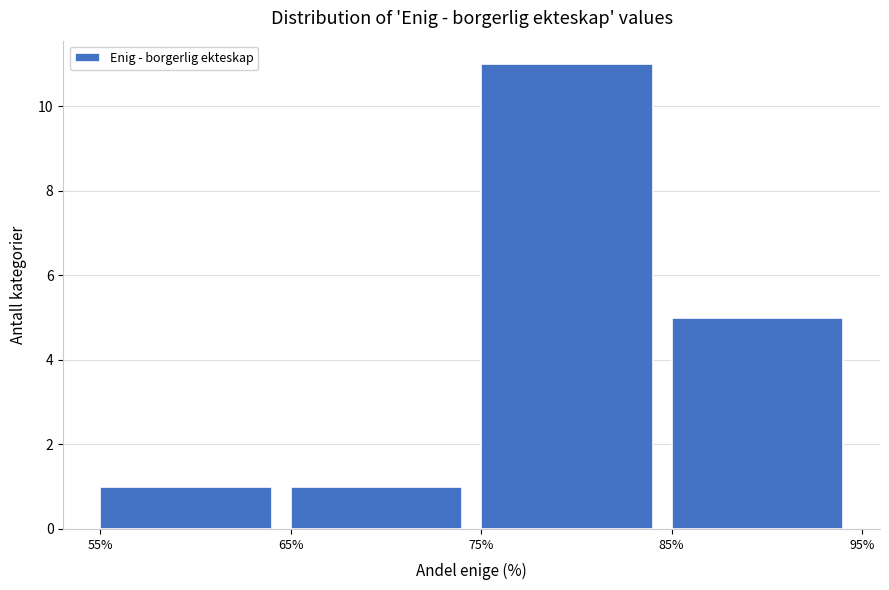

Over which range of the x-axis is the bar tallest?

75% to 85%